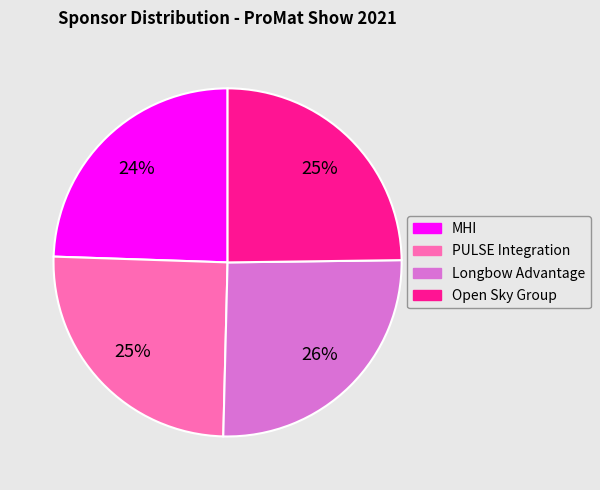

Which has a higher value, MHI or PULSE Integration?

PULSE Integration